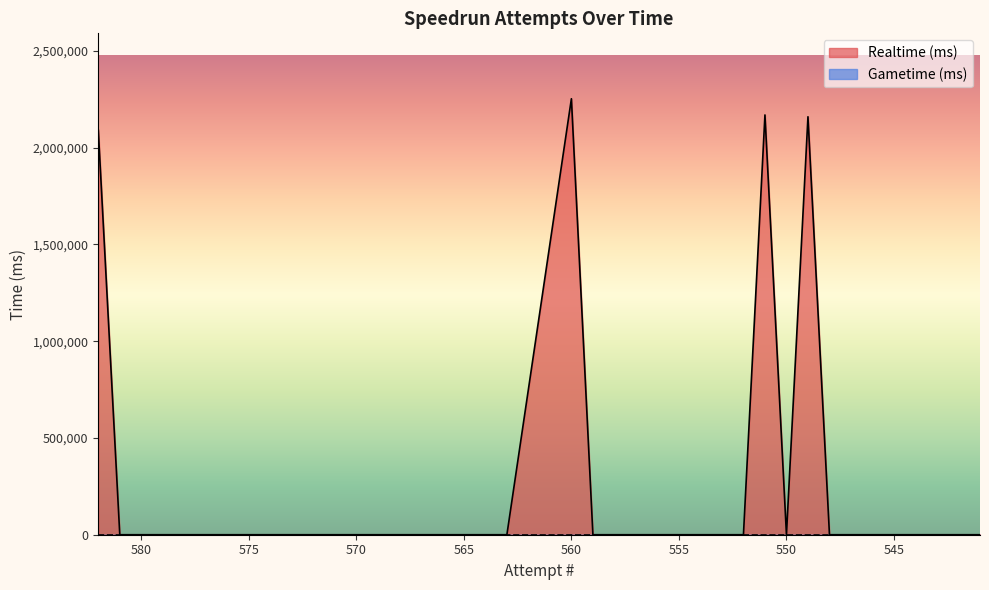

Reading right to left, what are all the values shown in this chart?

0	0	0	0	0	0	0	0	2159825	0	2169182	0	0	0	0	0	0	0	0	2252940	0	0	0	0	0	0	0	0	0	0	0	0	0	0	0	0	0	0	0	2091272